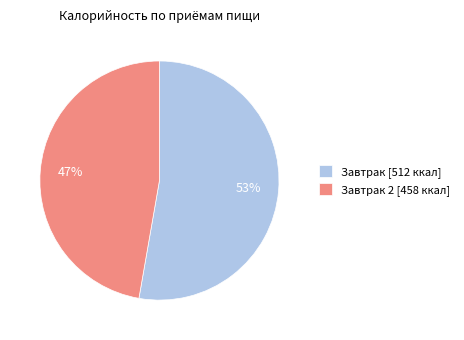

Do Завтрак 2 [458 ккал] and Завтрак [512 ккал] together represent more than half of the pie?

Yes